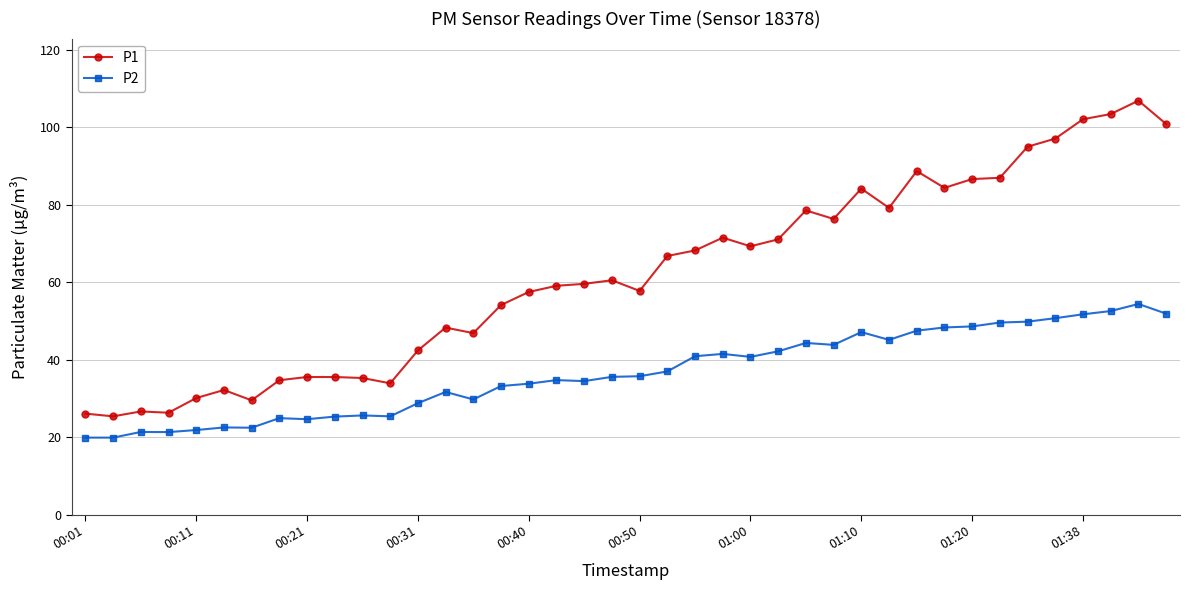

Is this an area chart (filled region under the line)?

No